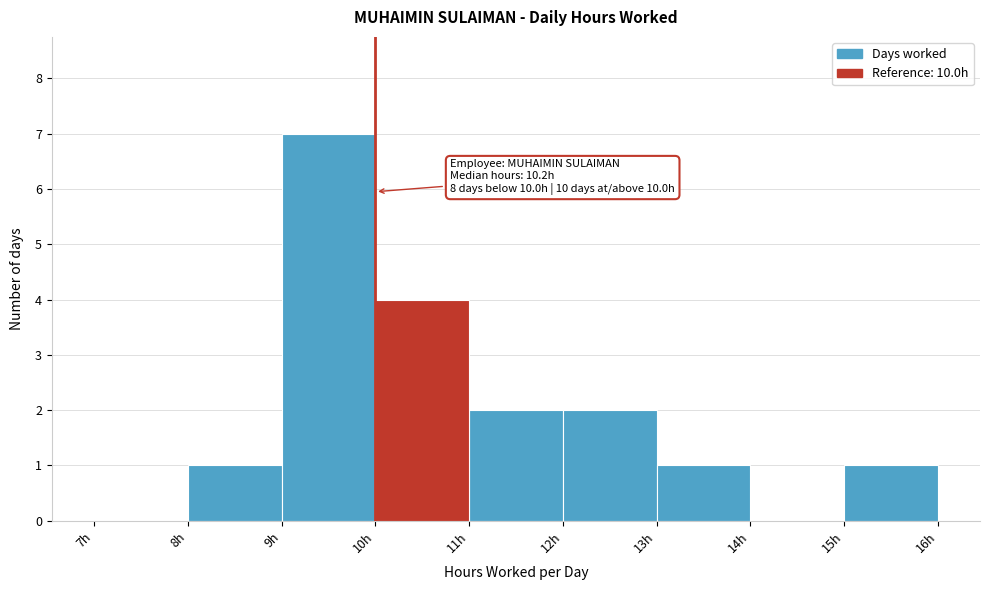

Which range on the x-axis has the tallest bar?

9 to 10